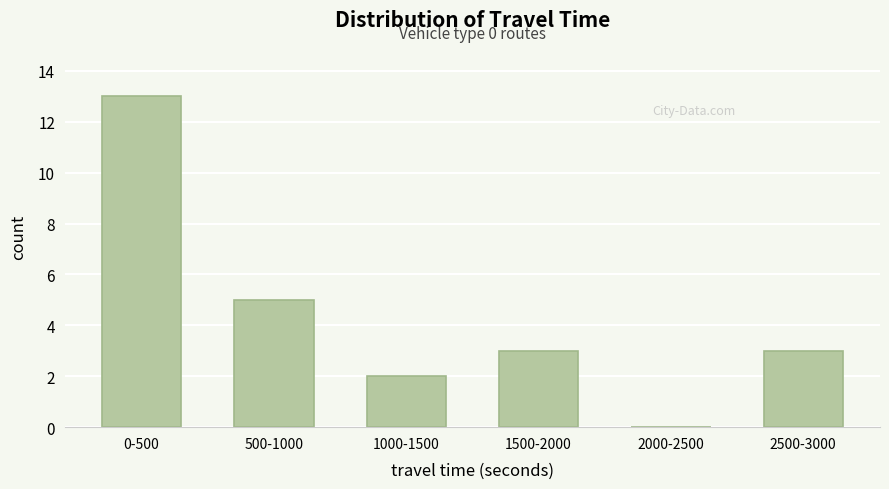

Reading right to left, extract all data points from this chart.

2500-3000=3	2000-2500=0	1500-2000=3	1000-1500=2	500-1000=5	0-500=13